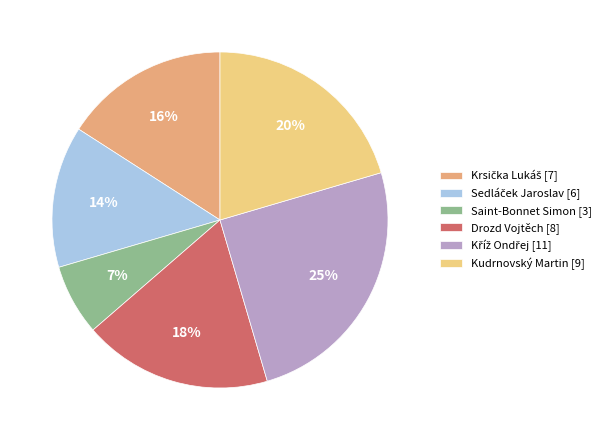

To the nearest percent, what percentage of the pie is Saint-Bonnet Simon [3]?

7%